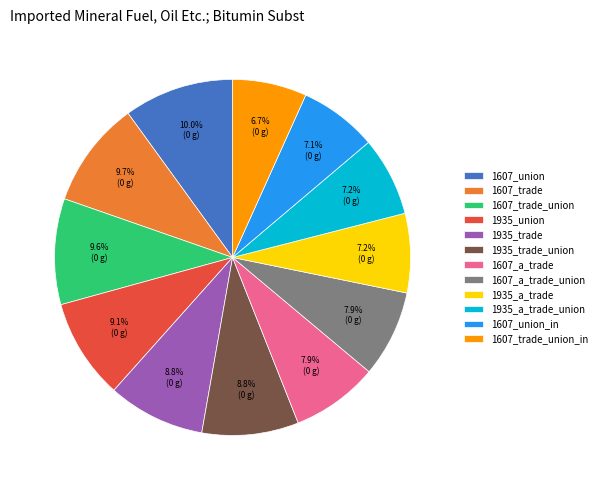

To the nearest percent, what portion does 1607_trade represent?

10%